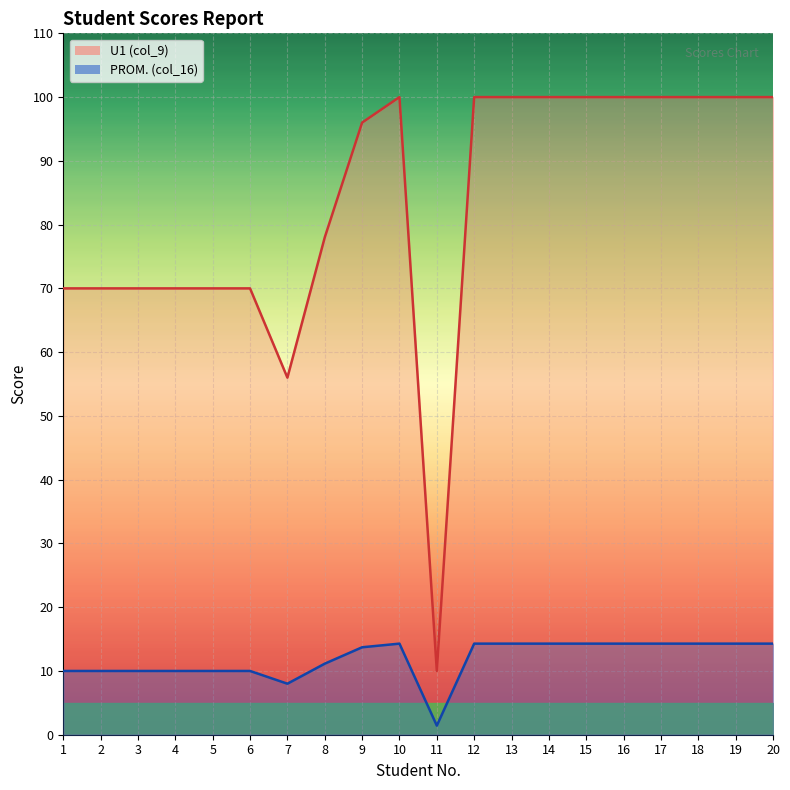

Reading left to right, what are all the values shown in this chart?

PROM. (col_16): 1=70.0	2=70.0	3=70.0	4=70.0	5=70.0	6=70.0	7=56.0	8=78.0	9=96.0	10=100.0	11=10.0	12=100.0	13=100.0	14=100.0	15=100.0	16=100.0	17=100.0	18=100.0	19=100.0	20=100.0
U1 (col_9): 1=10.0	2=10.0	3=10.0	4=10.0	5=10.0	6=10.0	7=8.0	8=11.1	9=13.7	10=14.3	11=1.4	12=14.3	13=14.3	14=14.3	15=14.3	16=14.3	17=14.3	18=14.3	19=14.3	20=14.3